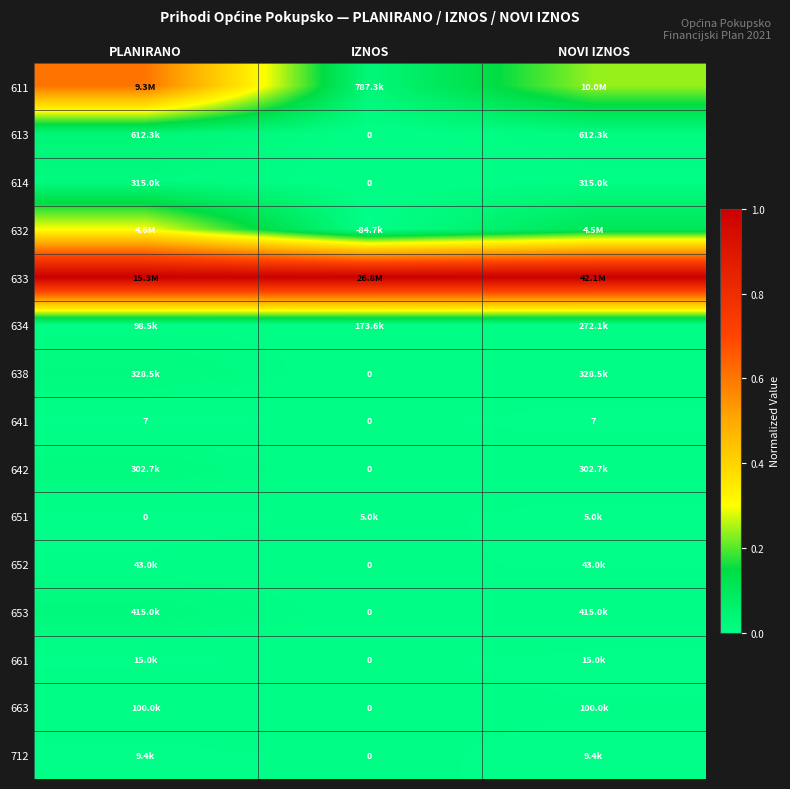

Which has a higher value, NOVI IZNOS or IZNOS?

NOVI IZNOS